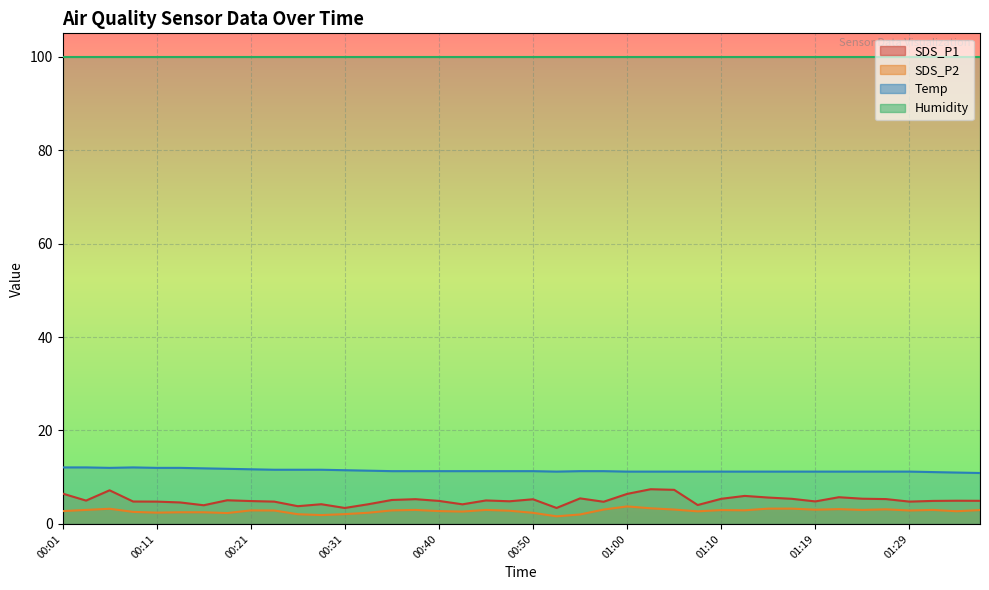

At which label does SDS_P2 reach its peak?

01:00